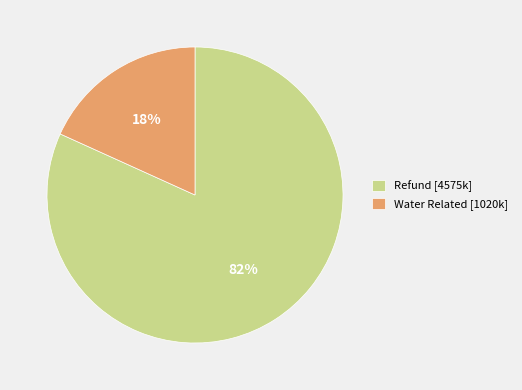

Combined, do Refund [4575k] and Water Related [1020k] account for over 50%?

Yes